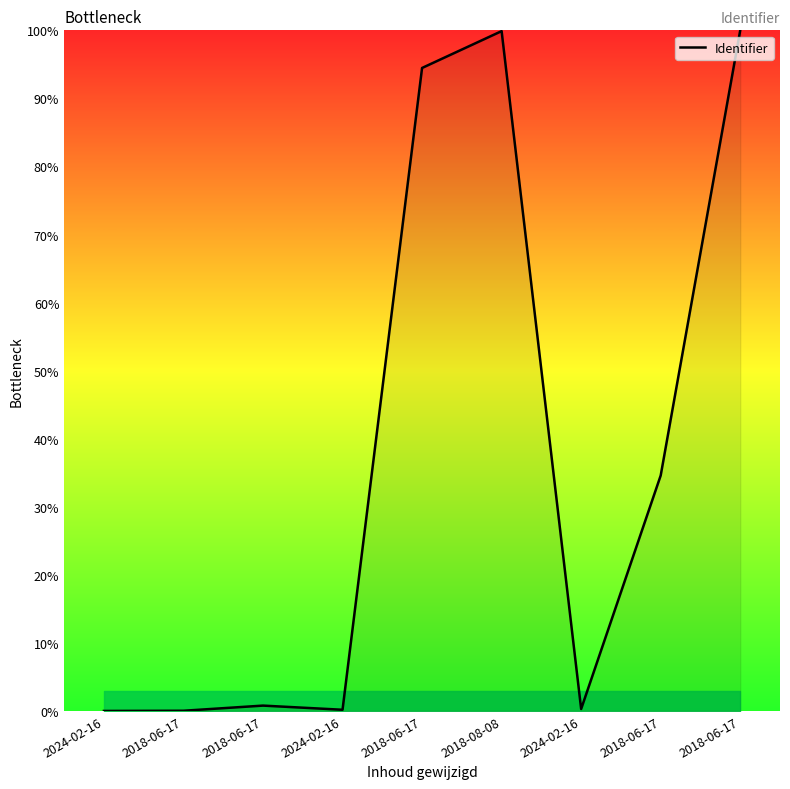

Where is the data nearest to the value 50?

2018-06-17